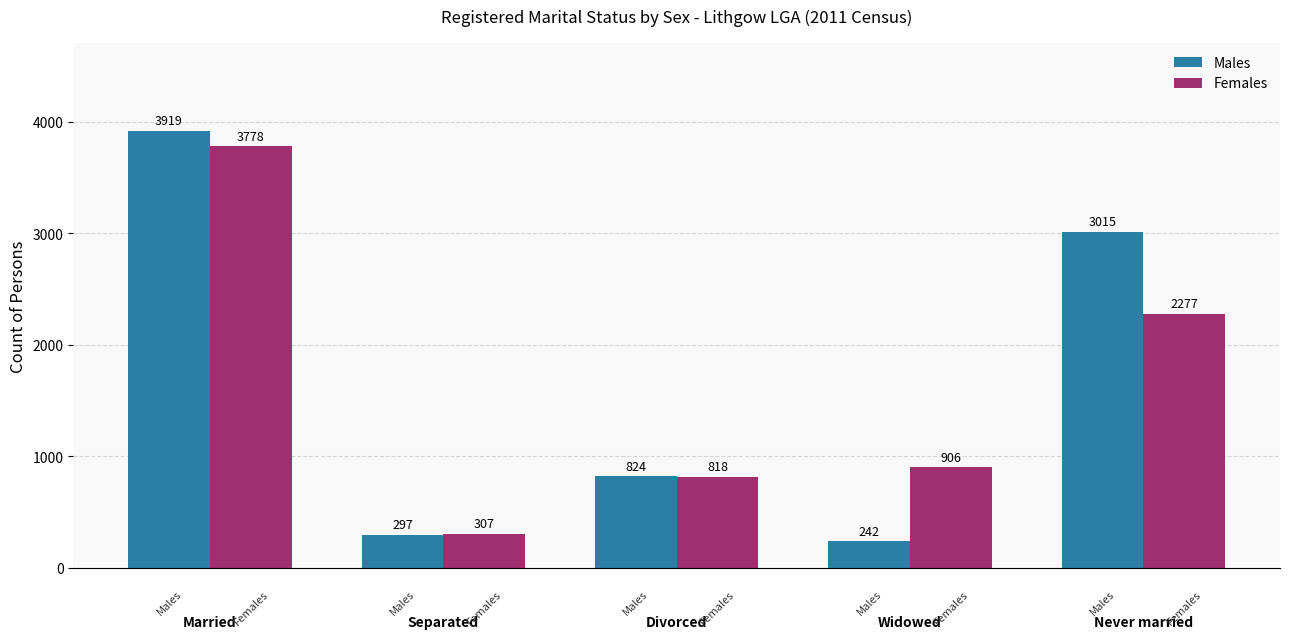

Rank the series by their average value, from highest to lowest.

Males, Females